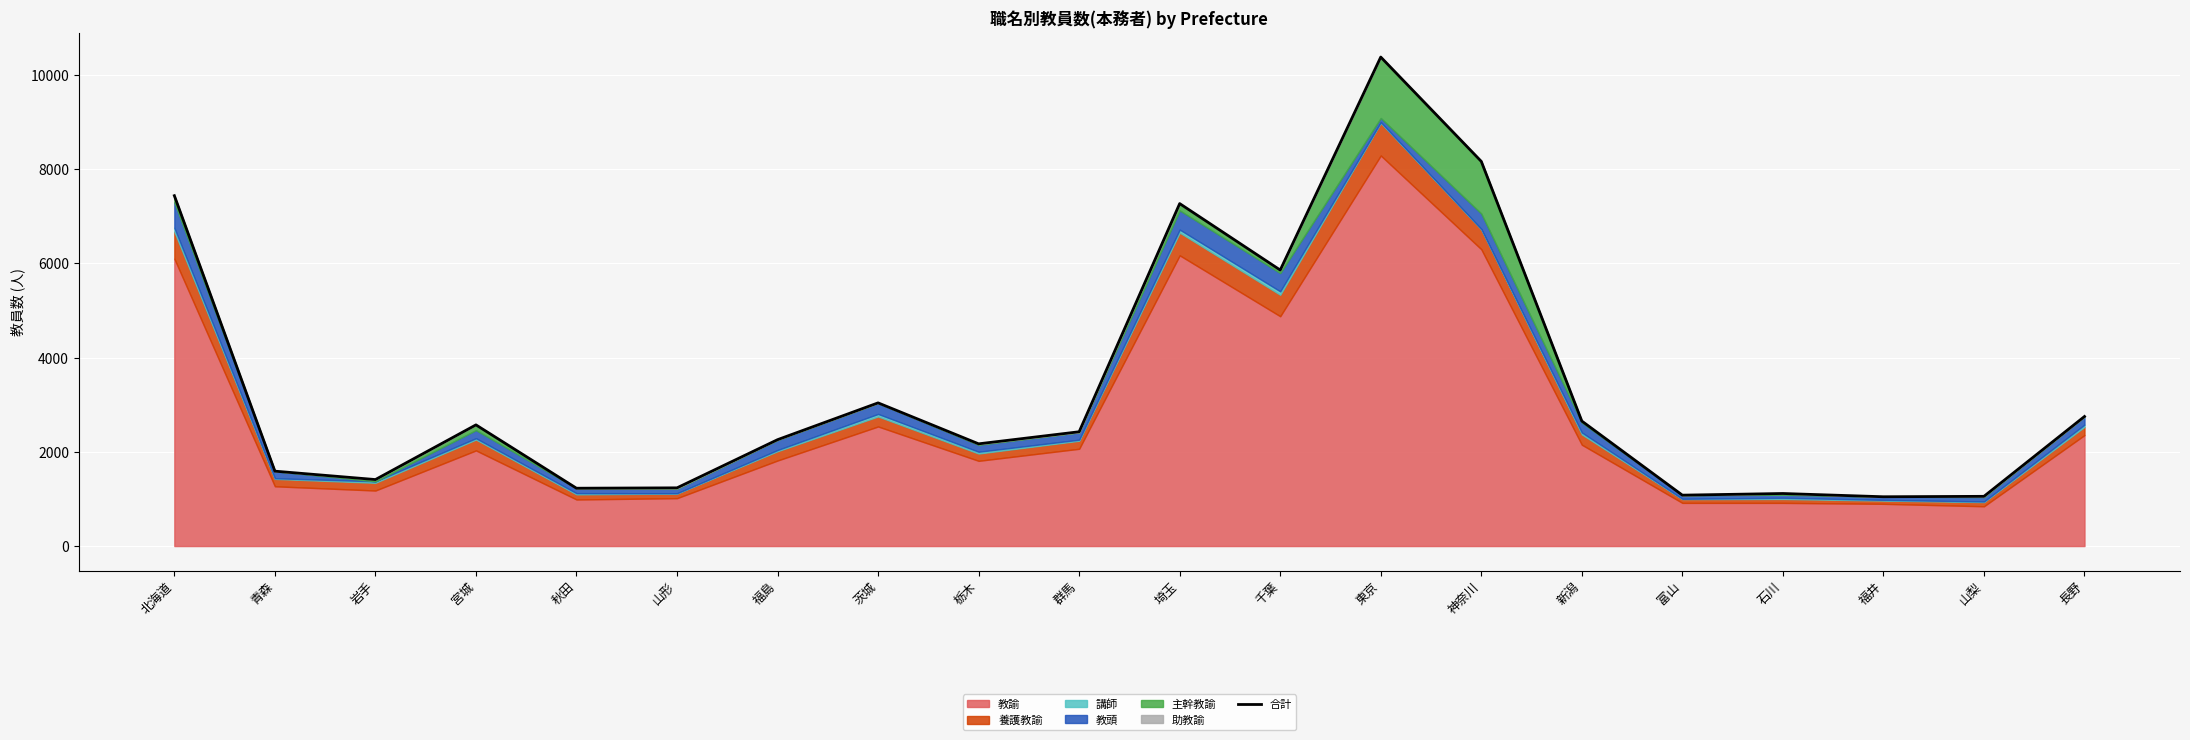

Is it true that the value at 富山 is 347?

False